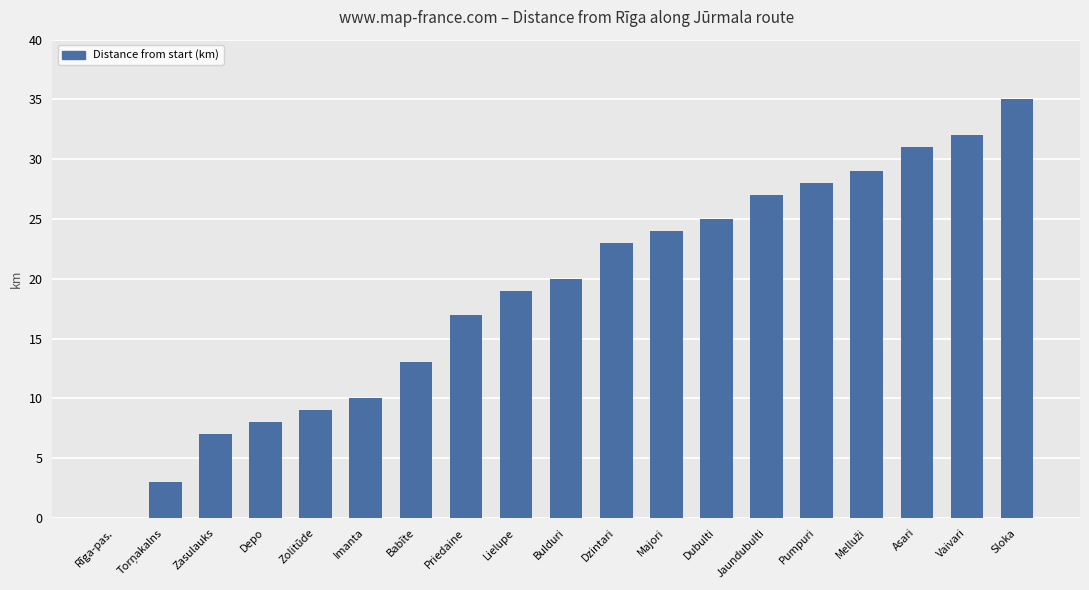

True or false: the data shows 20 at Bulduri.

True